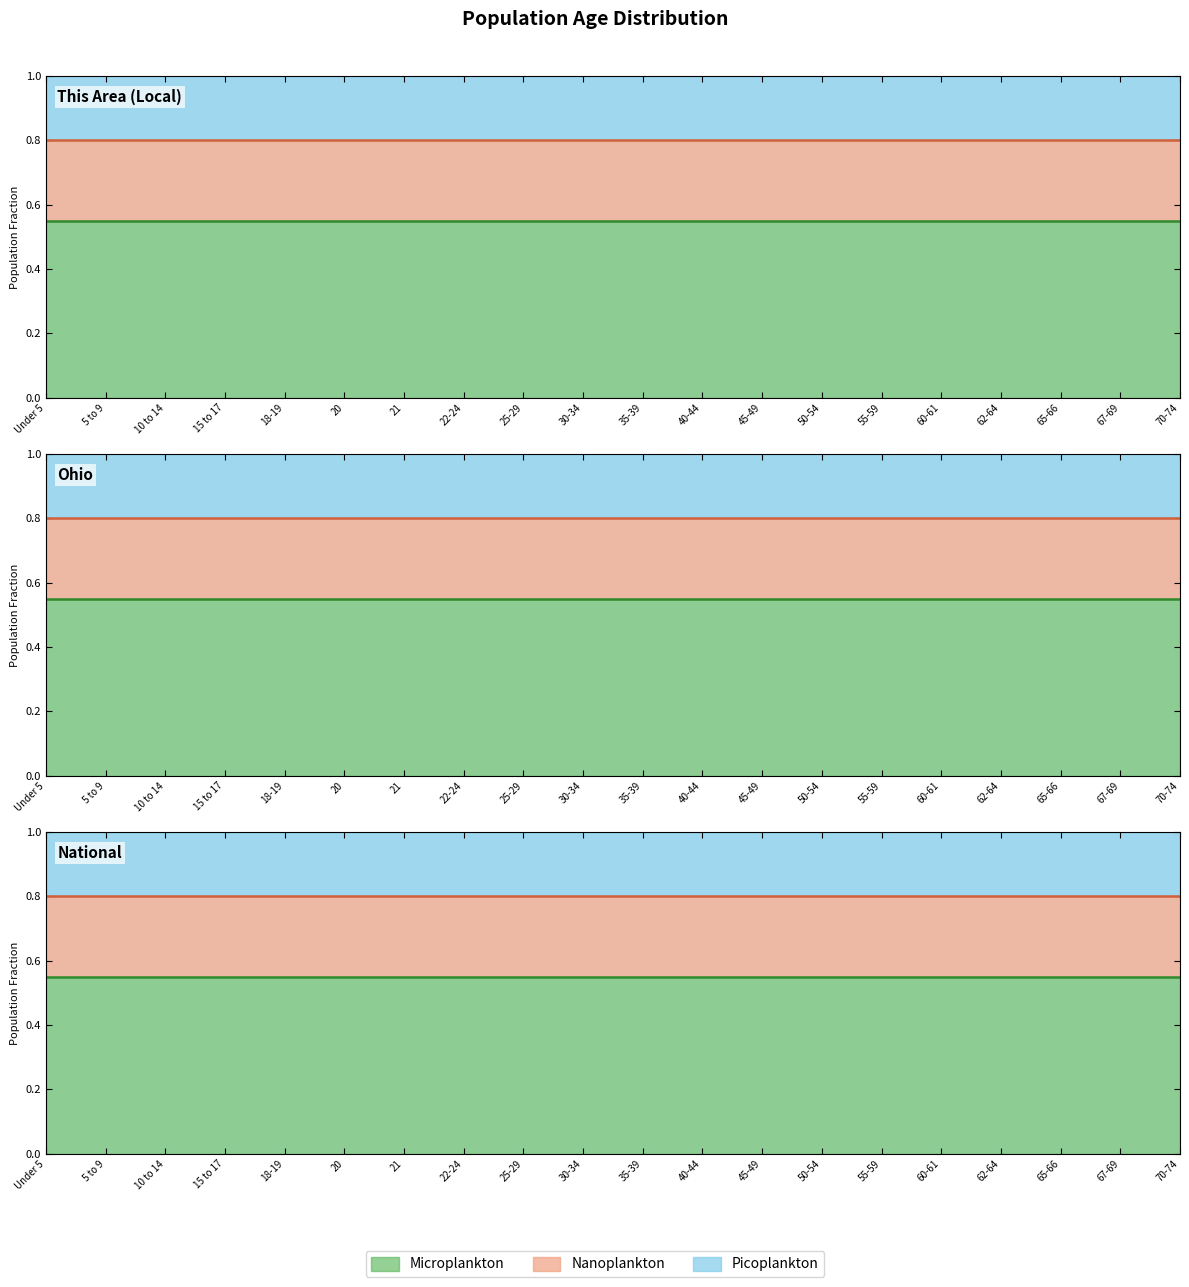

Is it true that Micro boundary equals 0.6 at 35-39?

True